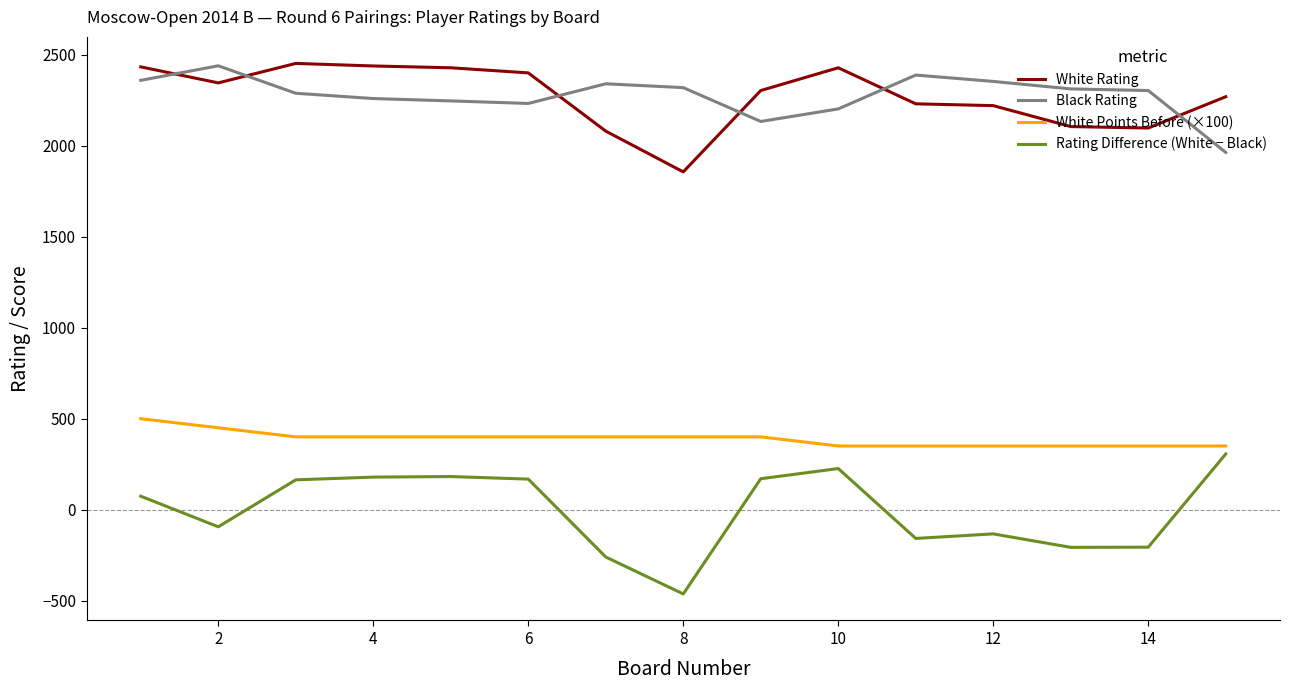

True or false: Rating Difference (White − Black) and White Rating cross at least once.

False